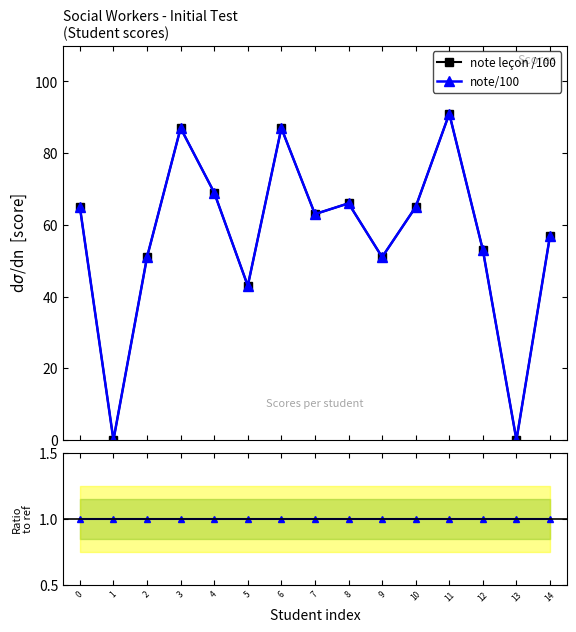

At which category is the sum across all series the highest?

11